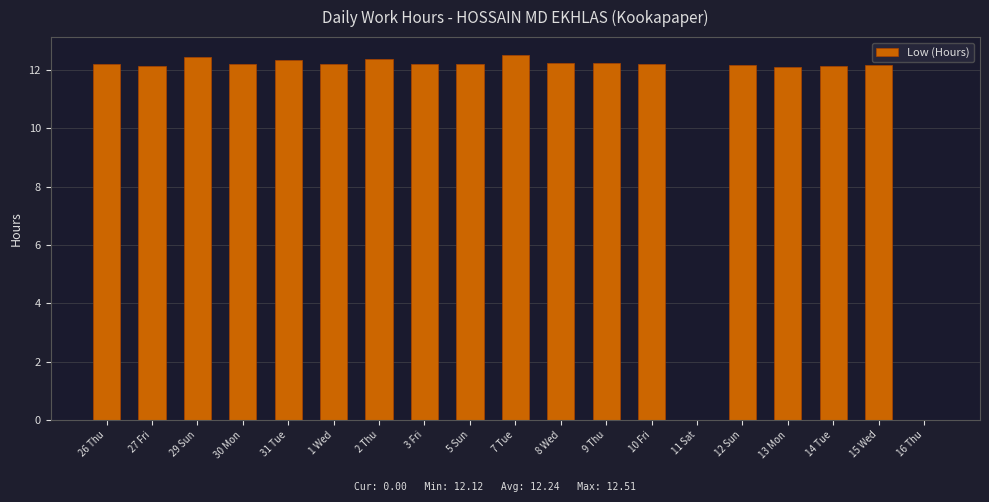

Approximately how many times larger is the value at 13 Mon compared to 8 Wed?

1.0